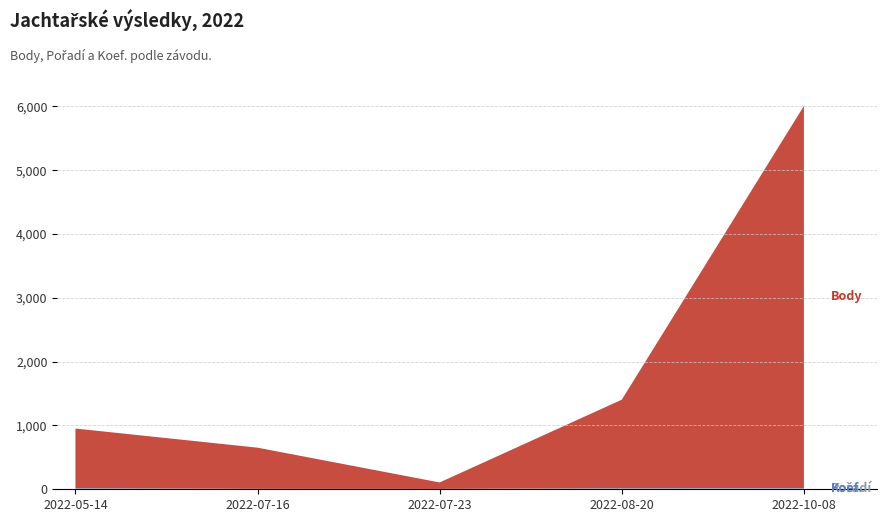

Reading left to right, extract all data points from this chart.

Body: 2022-10-08=5987	2022-08-20=1385	2022-07-23=101	2022-07-16=645	2022-05-14=932
Pořadí: 2022-10-08=8	2022-08-20=12	2022-07-23=5	2022-07-16=6	2022-05-14=13
Koef.: 2022-10-08=12	2022-08-20=7	2022-07-23=1	2022-07-16=1	2022-05-14=7